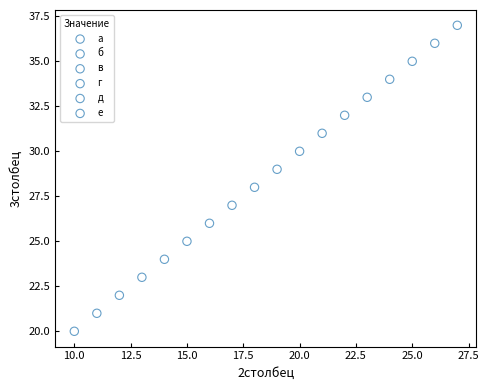

Which series contains the highest Y value?

е